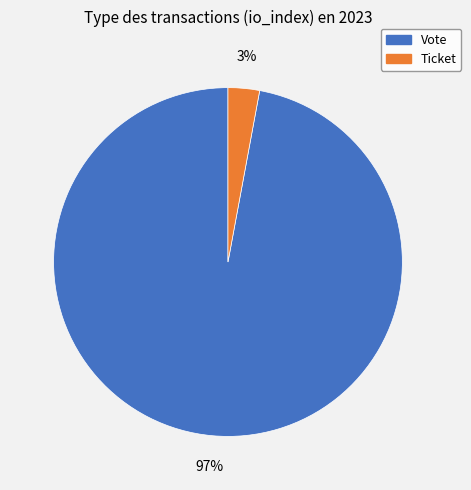

Which slice is the largest?

Vote